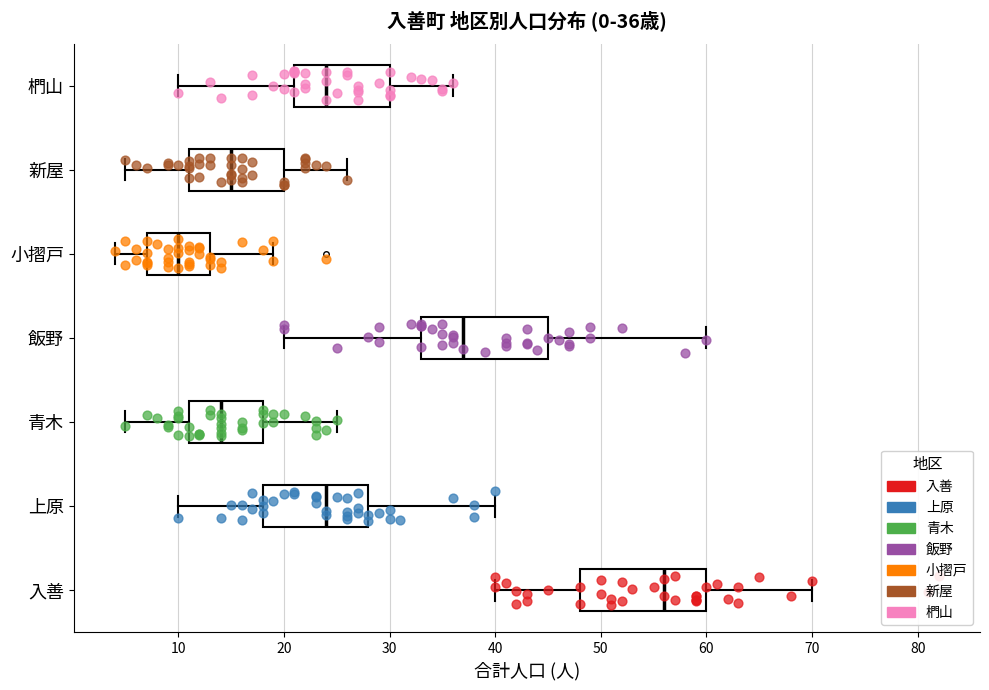

Which box has the furthest to the left median line?

小摺戸